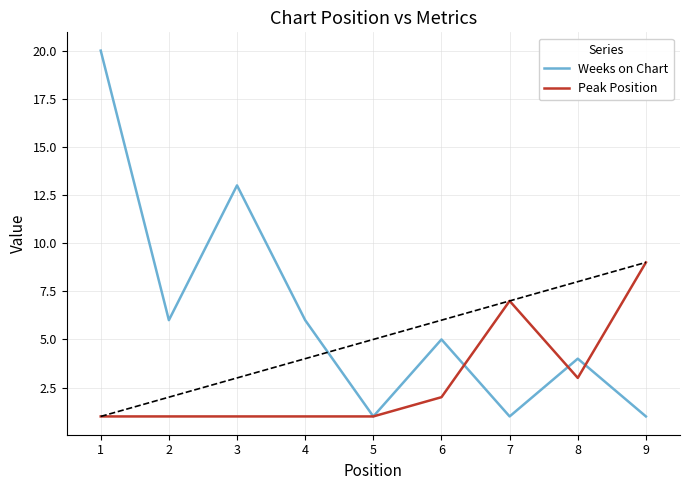

Rank the series by their average value, from lowest to highest.

Peak Position, Weeks on Chart